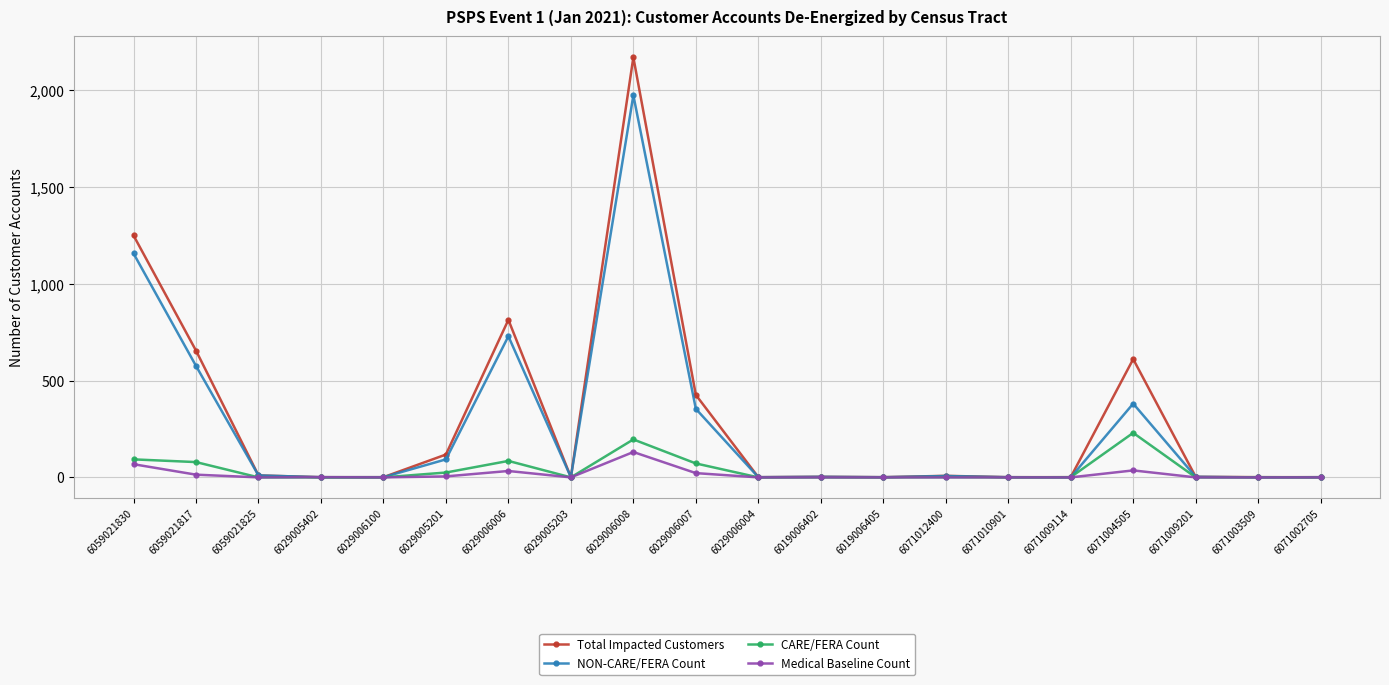

Which category has the highest value in the Total Impacted Customers series?

6029006008